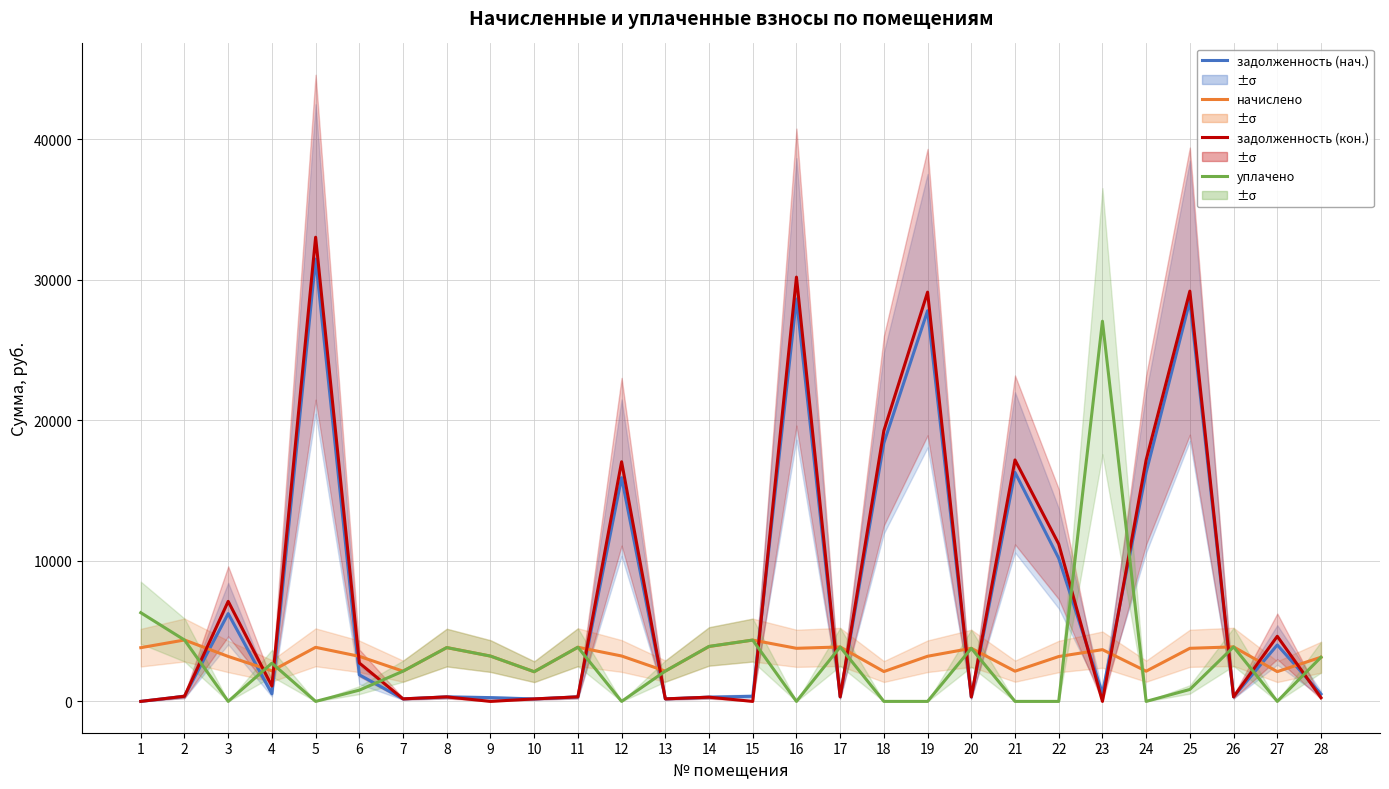

Rank the series at 14 from highest to lowest value.

уплачено, начислено, задолженность (нач.), задолженность (кон.)